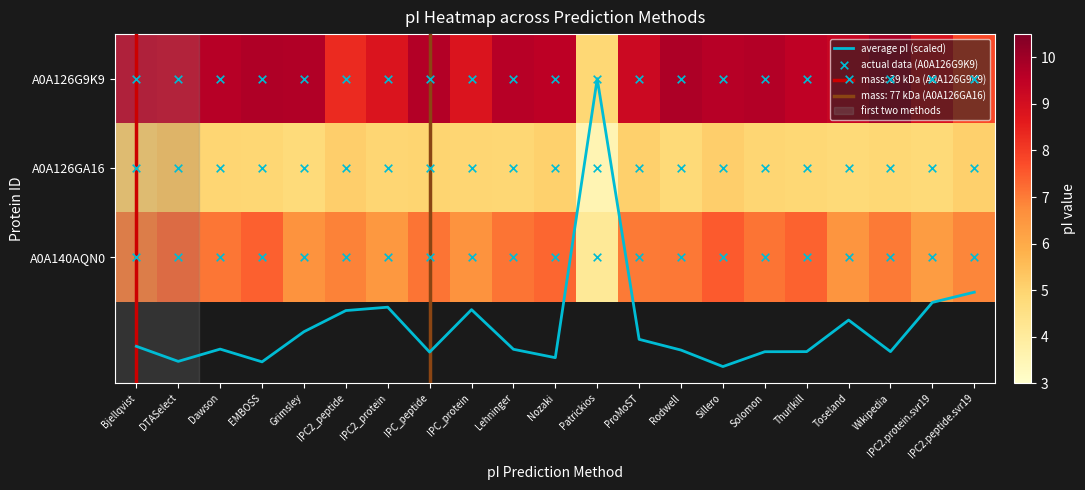

What is the sum of all A0A126G9K9 values?

191.4